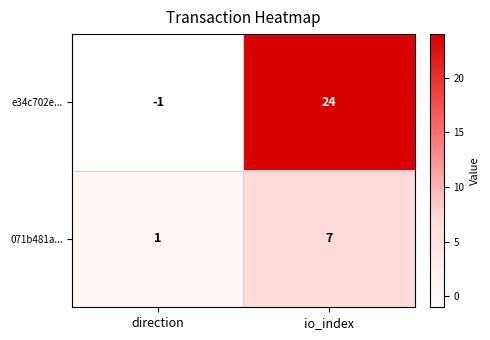

Reading left to right, what are all the values shown in this chart?

e34c702e...: -1	24
071b481a...: 1	7